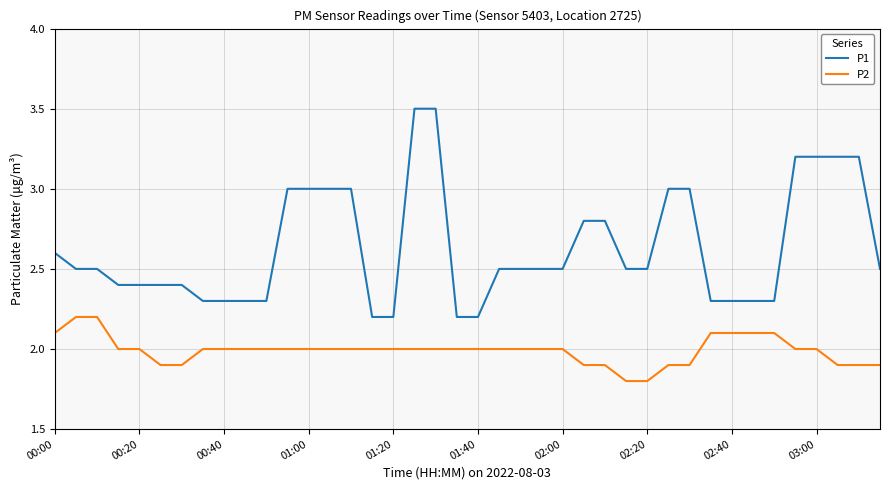

Rank the series by their maximum value, from highest to lowest.

P1, P2